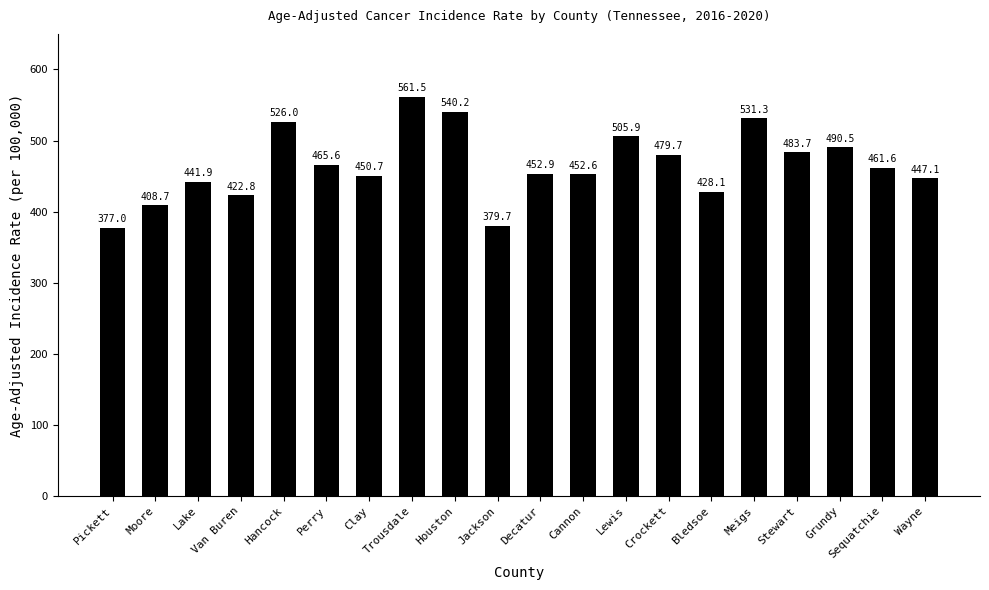

The chart shows a value of 107.7 at Clay. True or false?

False